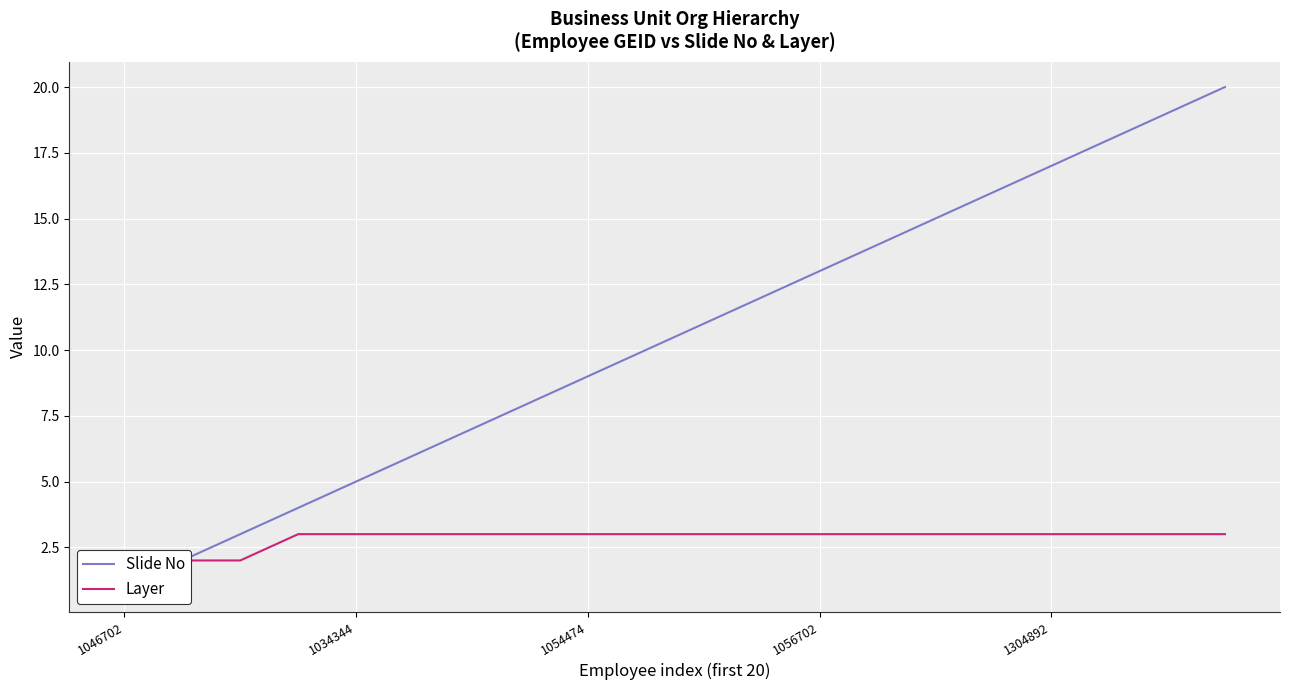

Is the value of Slide No at 1056702 greater than the value of Layer at 1304892?

Yes